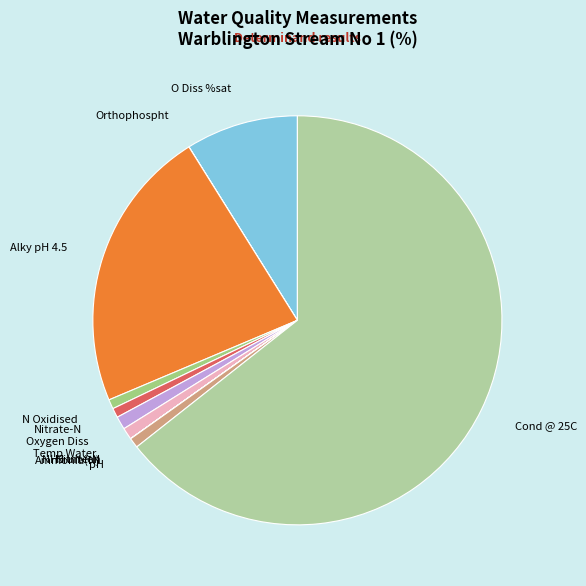

What is the largest slice in the pie chart?

Cond @ 25C